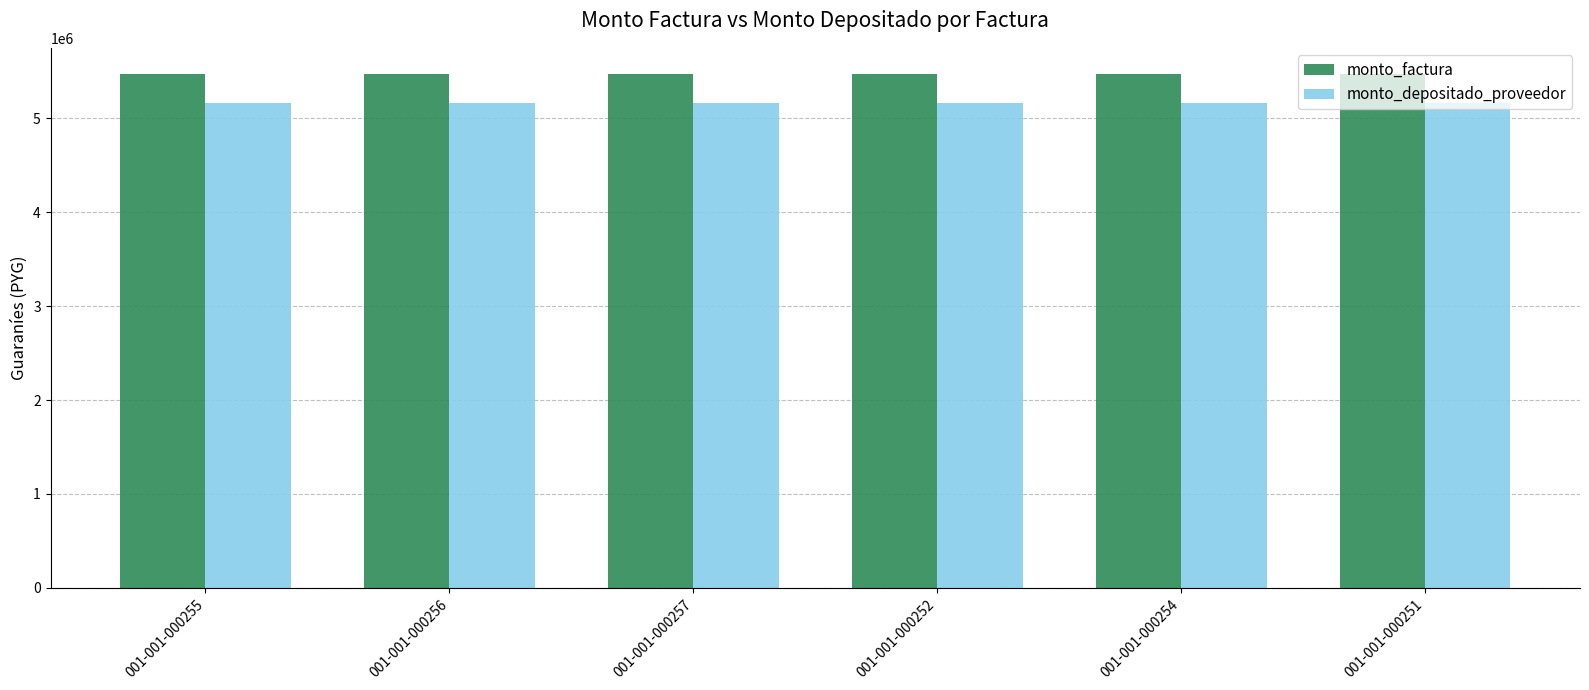

What is the greatest value displayed?

5475000